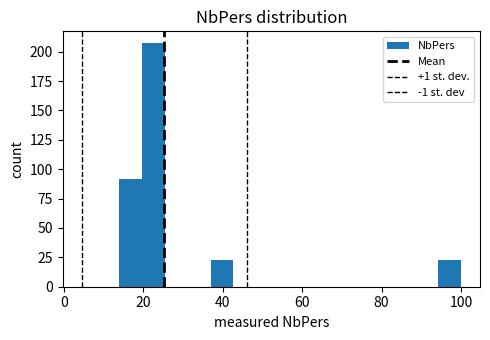

Read against the x-axis, roughly where is the centre of the tallest bar?

22